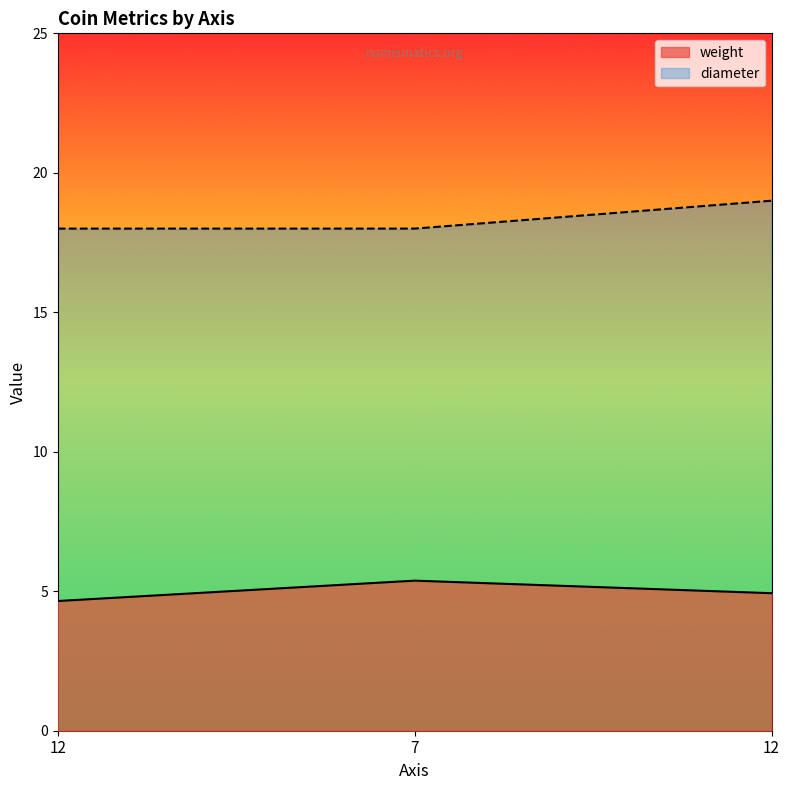

What is the label of the 3rd point from the left?

12